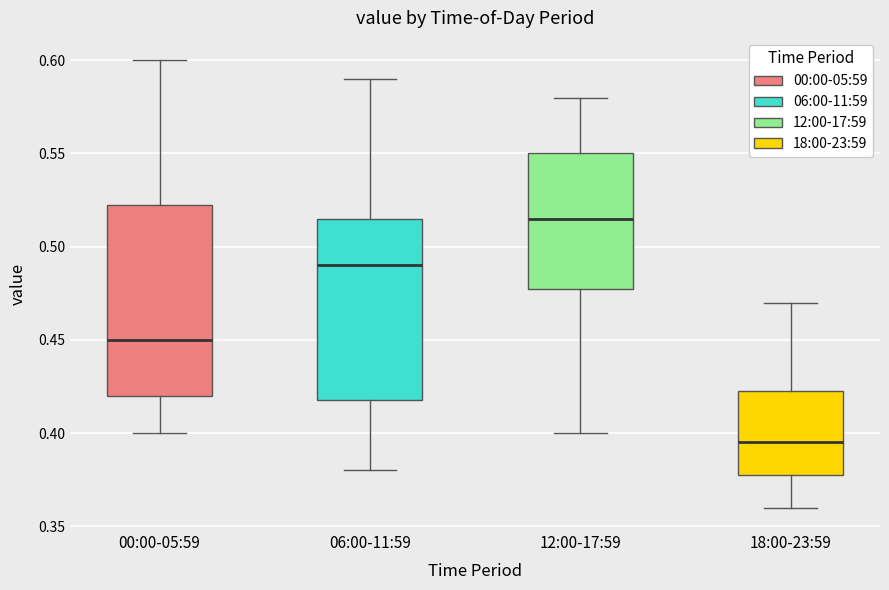

Reading left to right, transcribe this box plot: for each box, give where its median line is, the range the box spans, and where its two whiskers end, as read against the y-axis. The values are not printed on the chart, so give them approximately, as read against the axis.

00:00-05:59: median 0.450, box 0.420 to 0.525, whiskers 0.400 to 0.600
06:00-11:59: median 0.490, box 0.420 to 0.515, whiskers 0.380 to 0.590
12:00-17:59: median 0.515, box 0.480 to 0.550, whiskers 0.400 to 0.580
18:00-23:59: median 0.395, box 0.380 to 0.425, whiskers 0.360 to 0.470